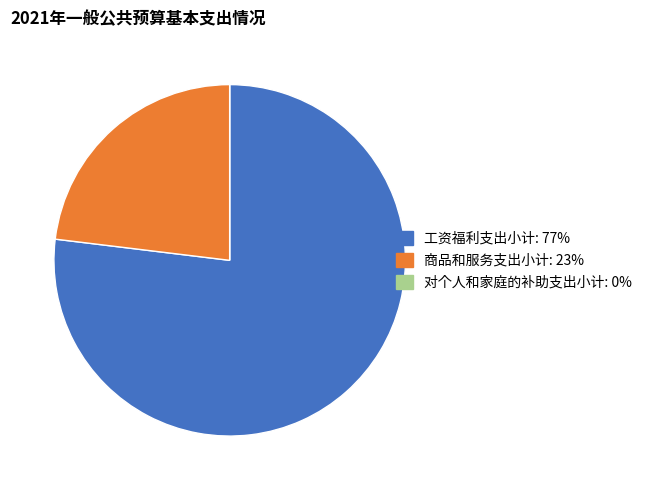

Is there any slice that represents more than half of the pie?

Yes